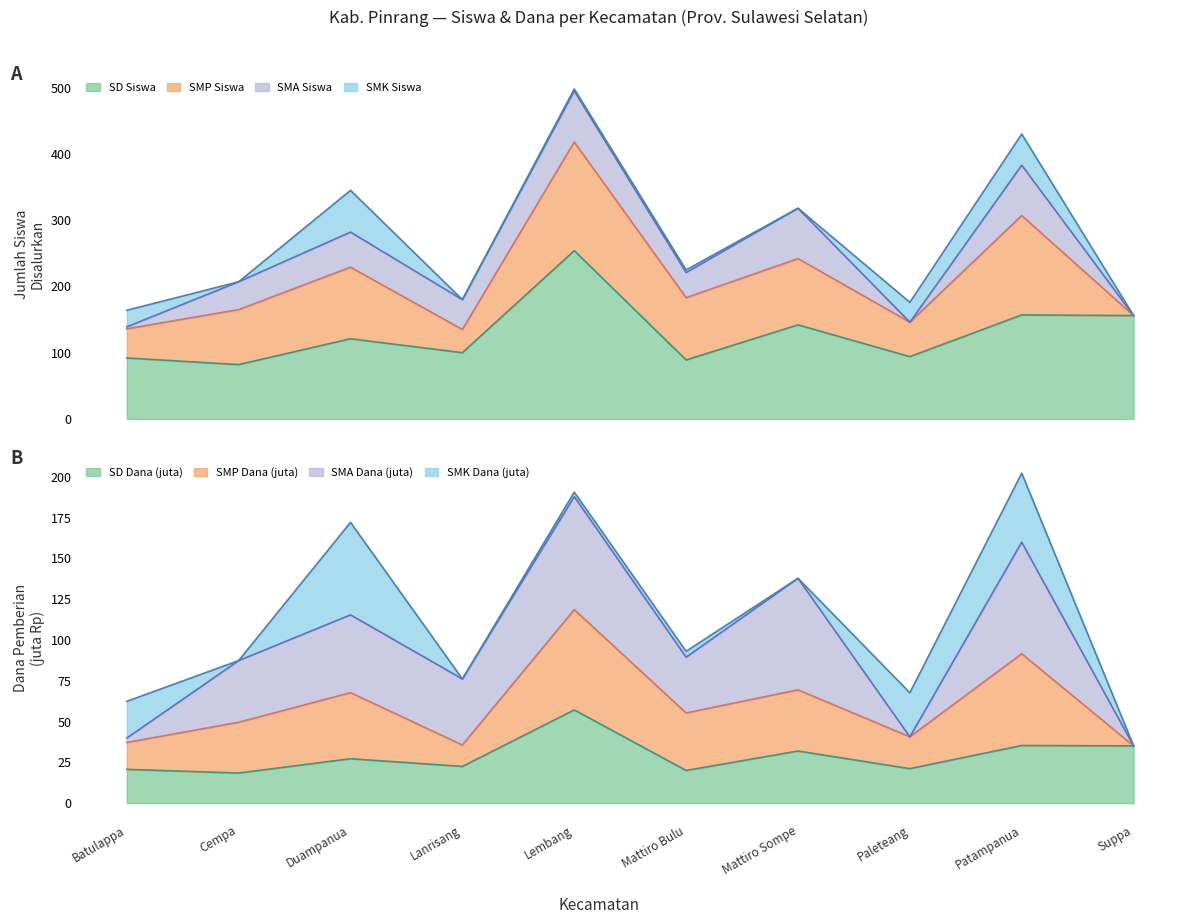

True or false: SMP Siswa has a value of 35 at Lanrisang.

True